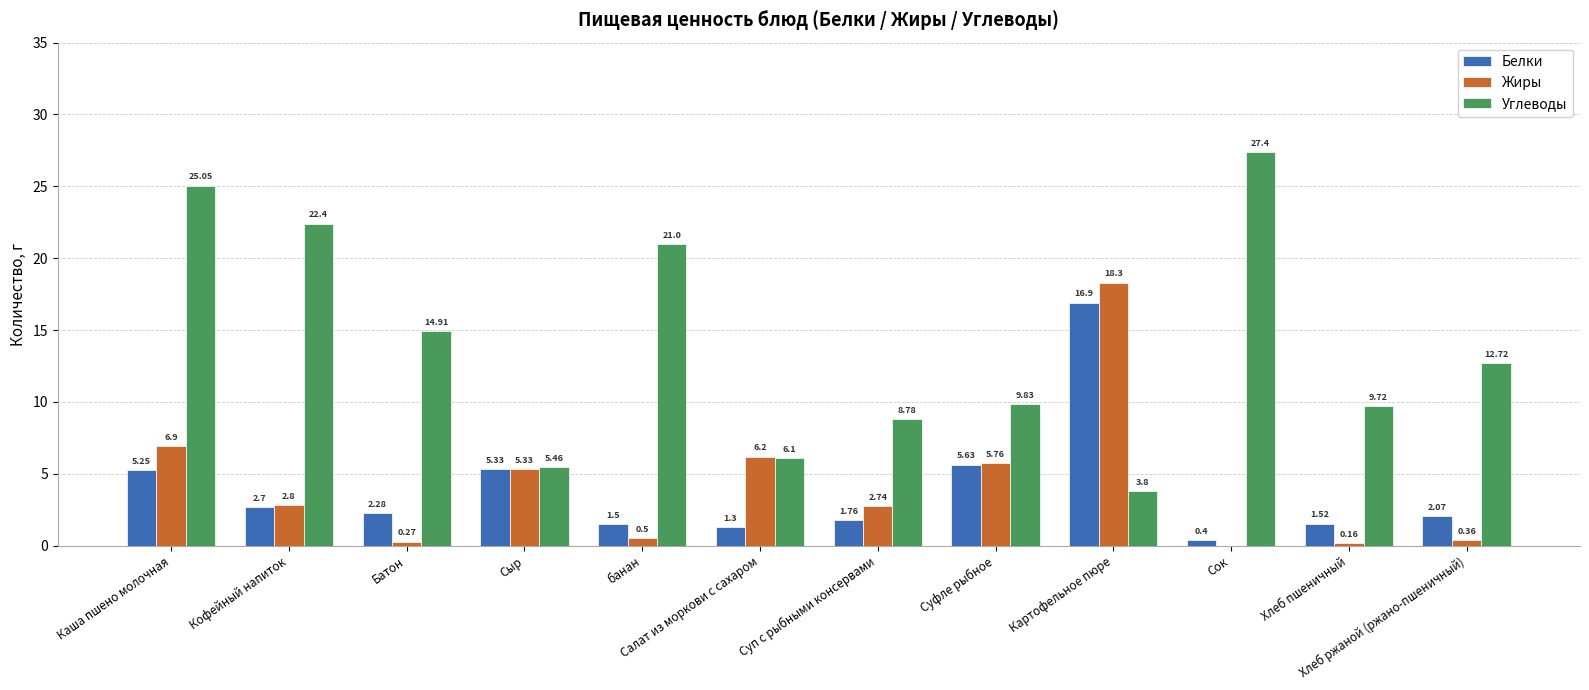

Where does the Углеводы series first go above 12?

Каша пшено молочная